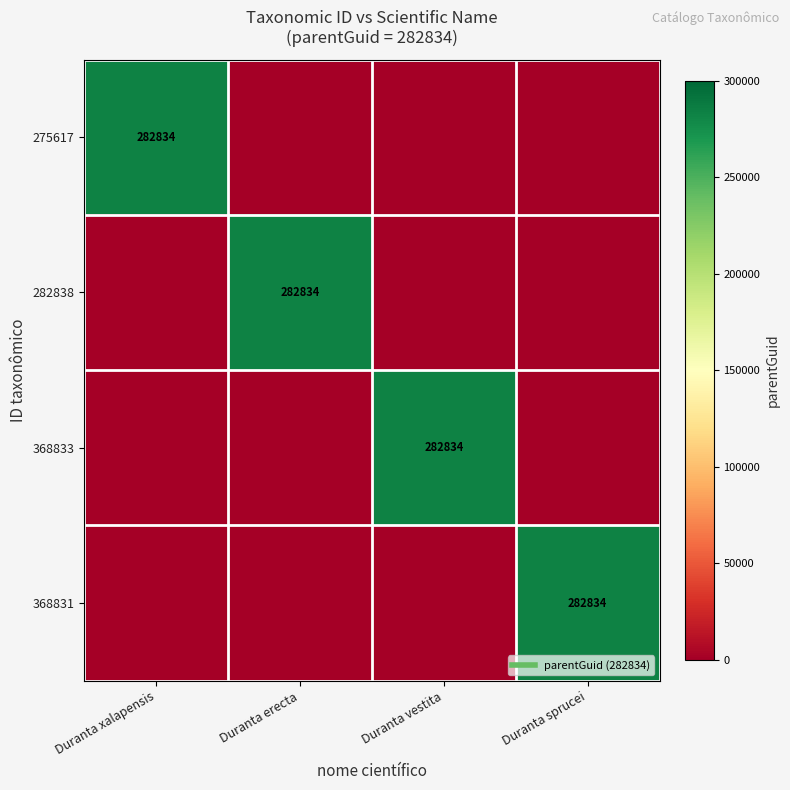

Rank the series at Duranta erecta from lowest to highest value.

275617, 368833, 368831, 282838